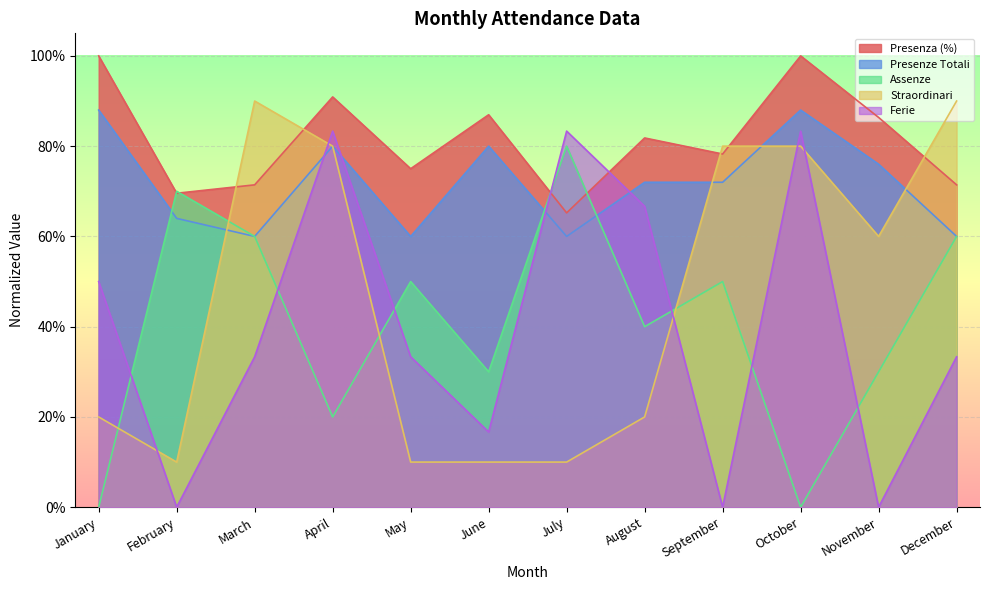

What is the value of the Assenze point at the 12th from the left?

0.6